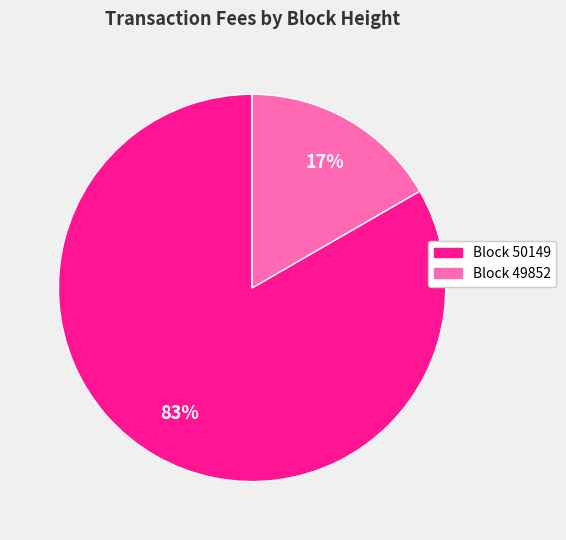

To the nearest percent, what is the average slice percentage?

50%